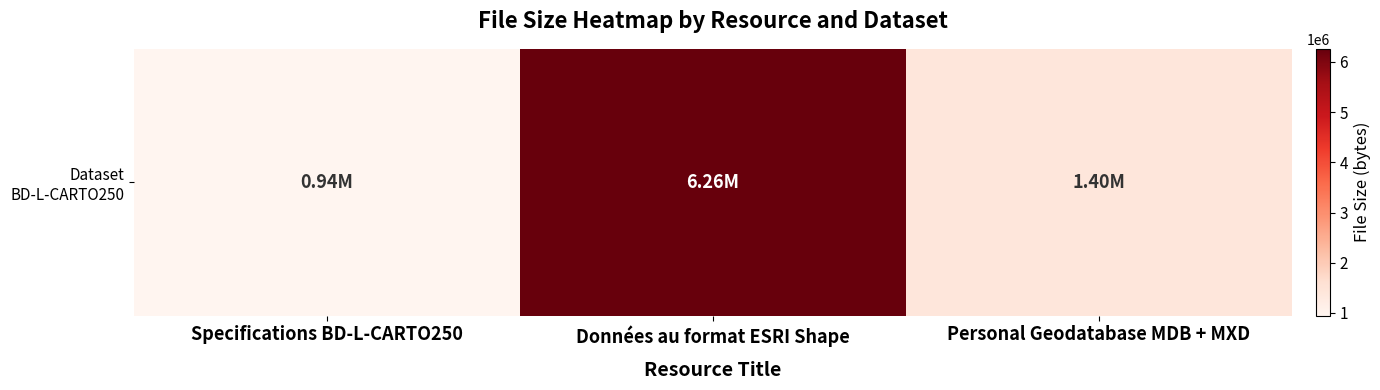

At which category does the chart reach its peak across all series?

Données au format ESRI Shape